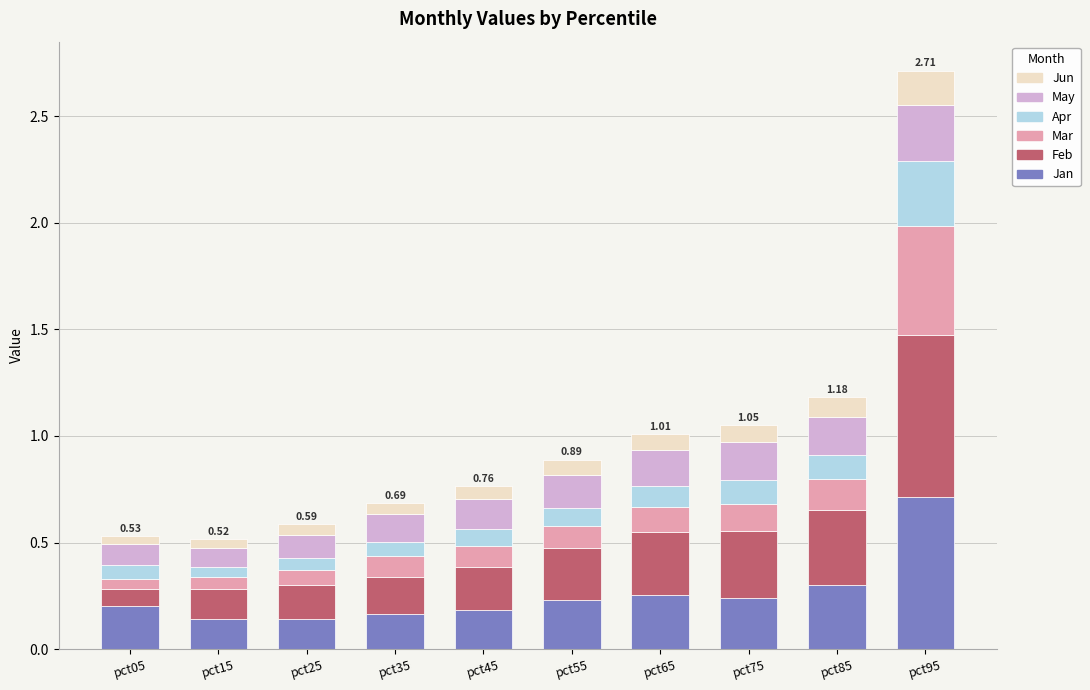

What is the difference between the maximum and minimum values in the Jan series?

0.6